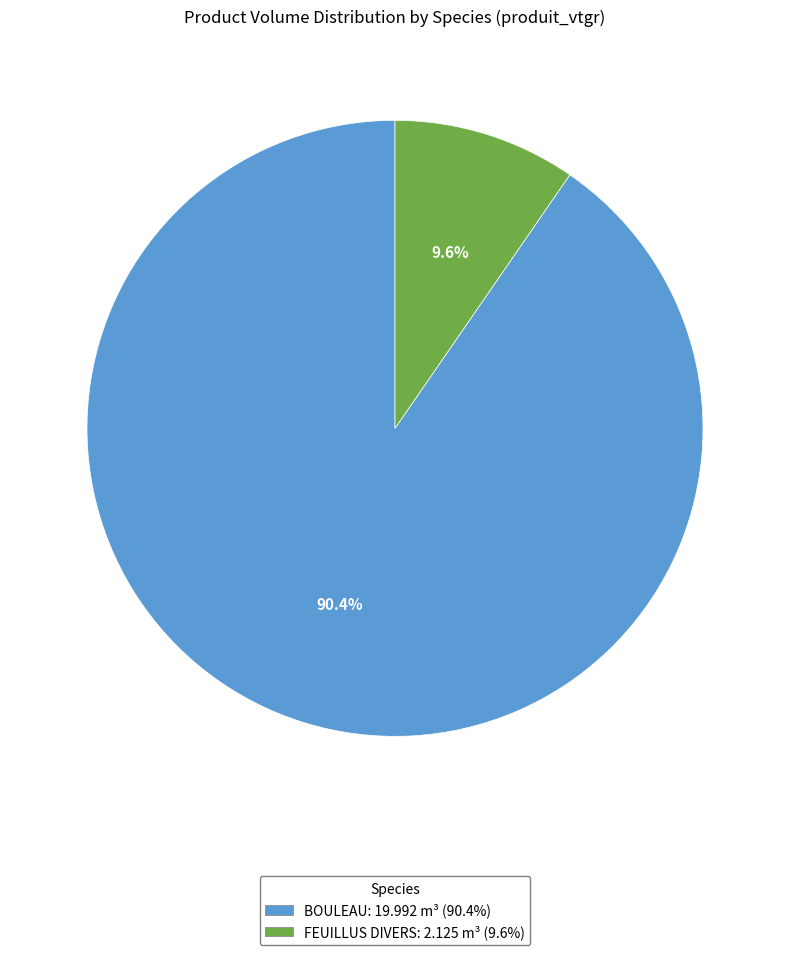

Is there a majority slice in this chart?

Yes